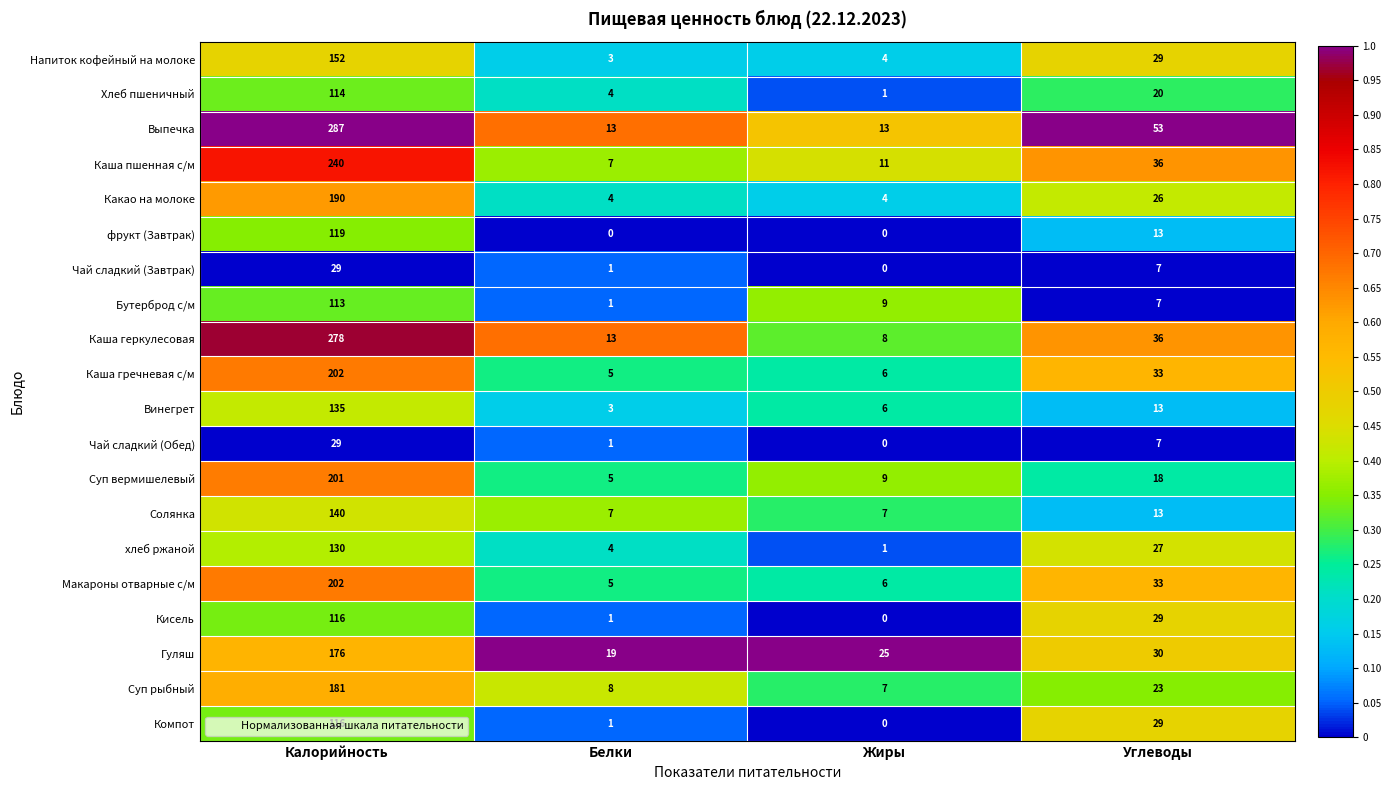

How many Выпечка values are between 13 and 287?

4